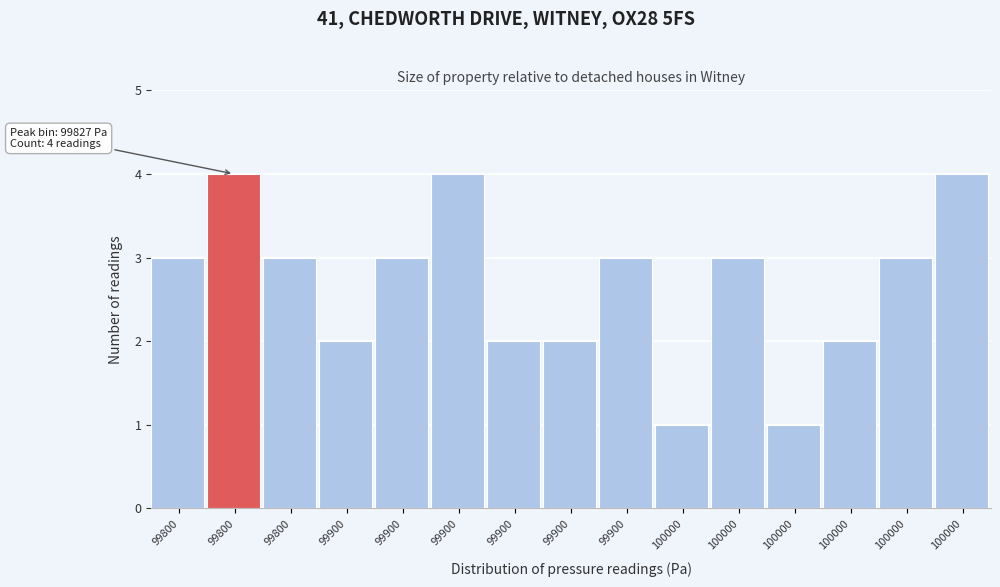

Count the number of data series in this chart.

1